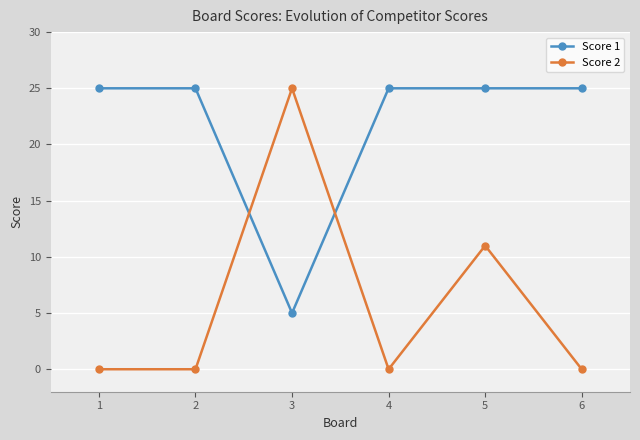

What is the total value across all series at 6?

25